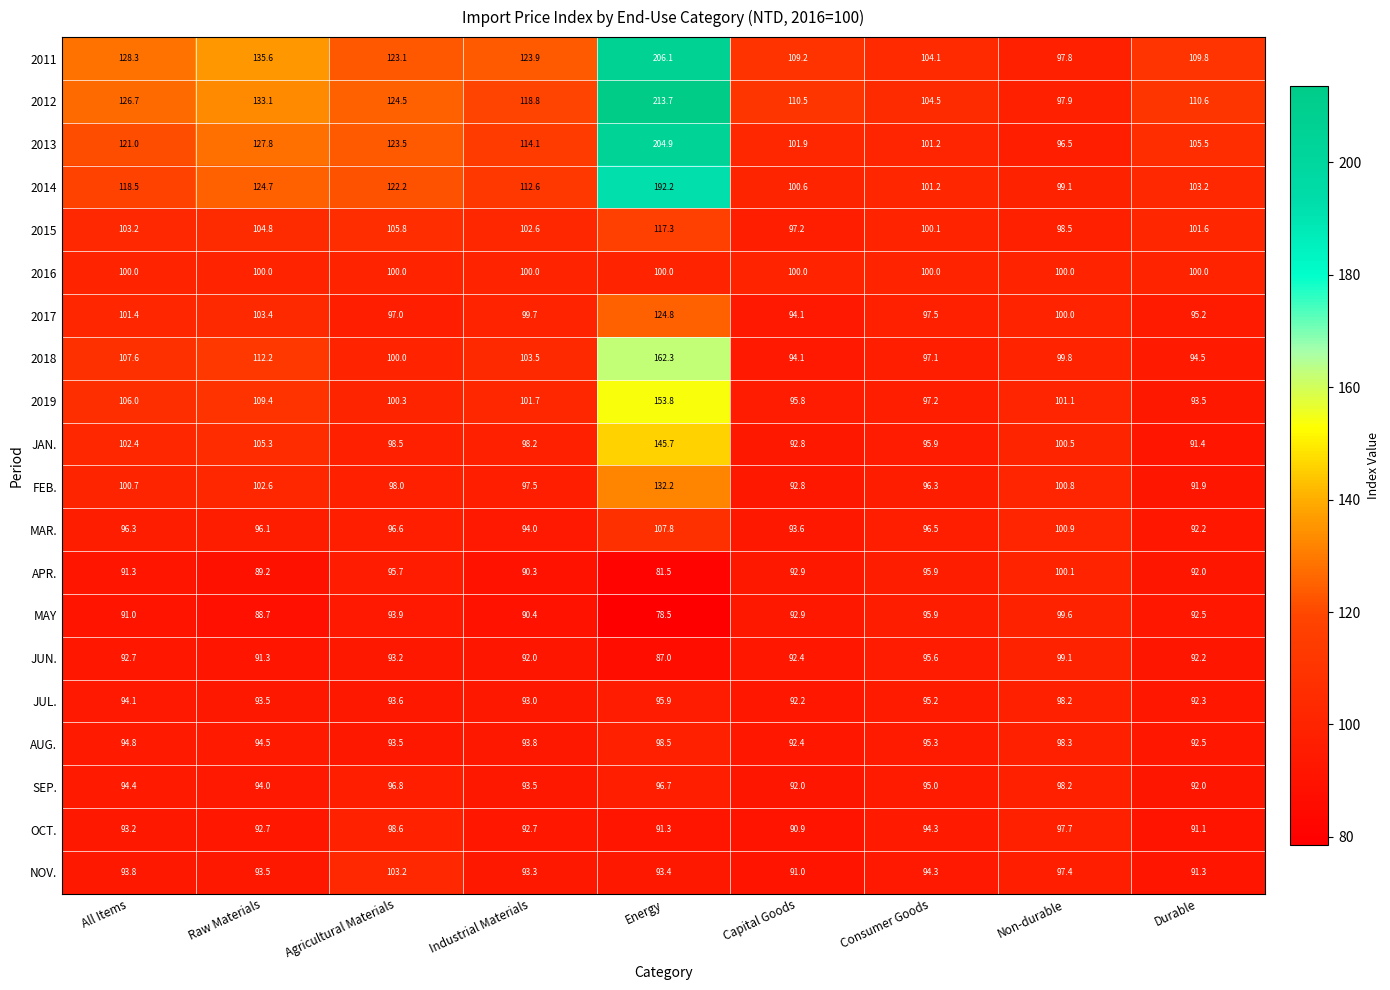

Where is 2012 nearest to the value 155?

Raw Materials